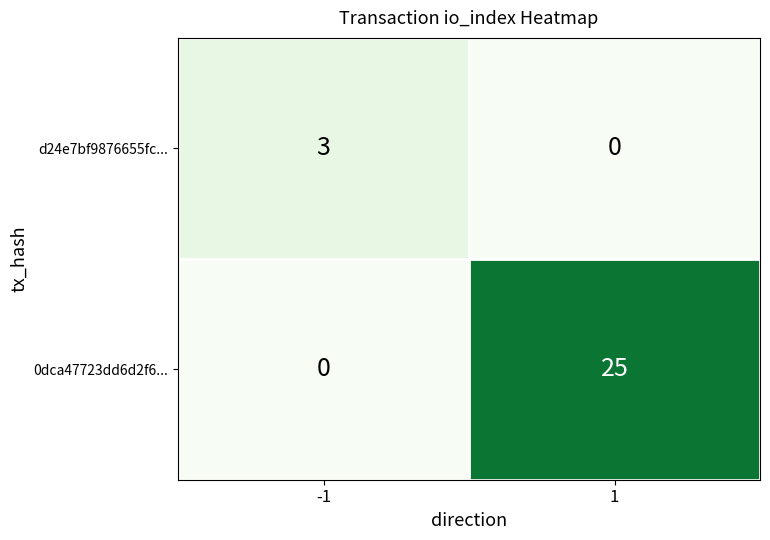

List the series in order of their peak value, highest first.

0dca47723dd6d2f6..., d24e7bf9876655fc...